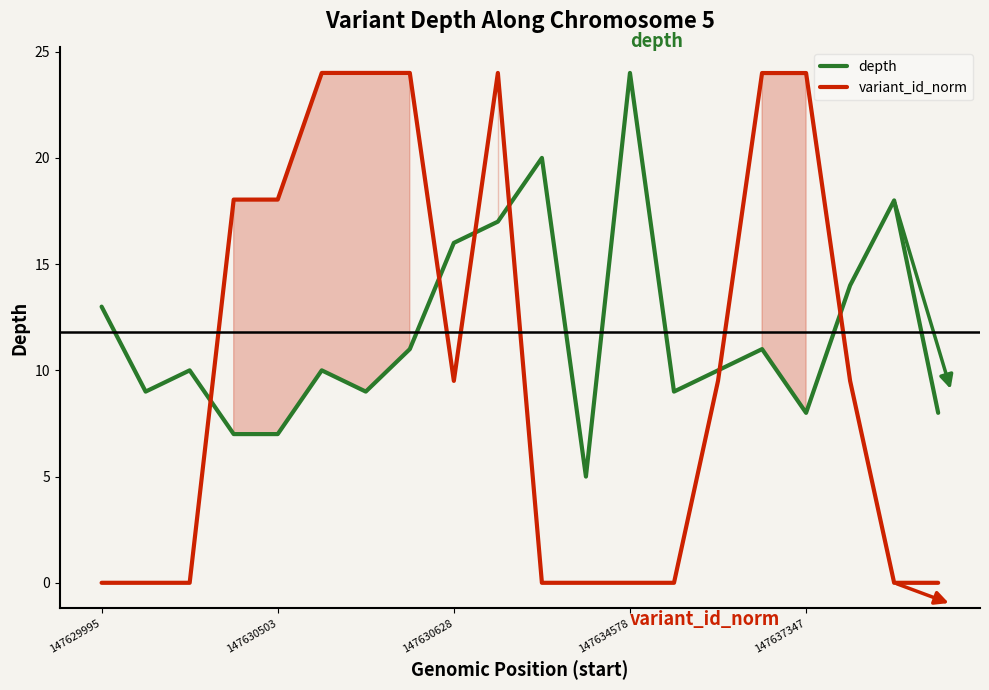

After their last crossing, which series has the higher values: variant_id_norm or depth?

depth